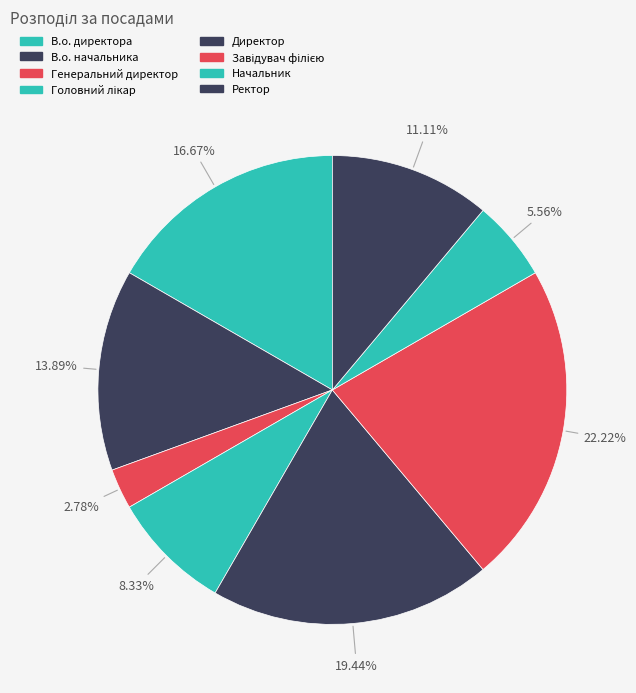

How many segments does this pie chart have?

8